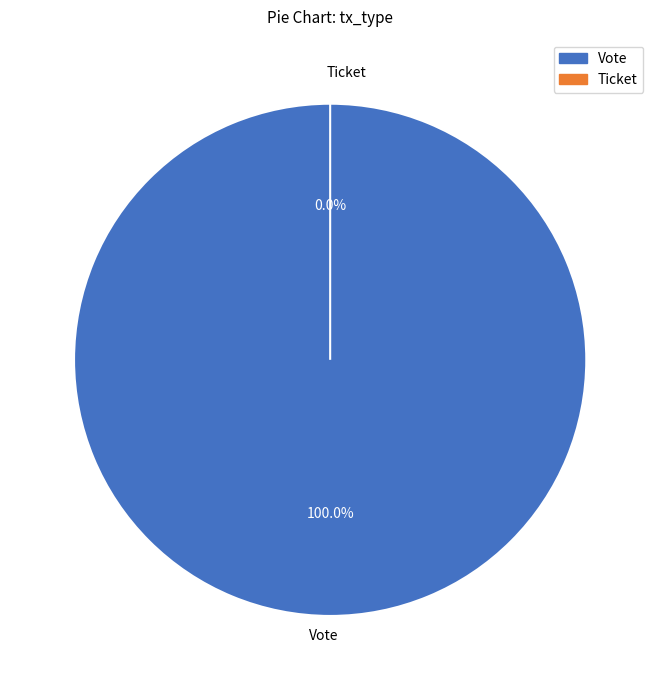

The Ticket slice represents 1% of the pie. True or false?

False